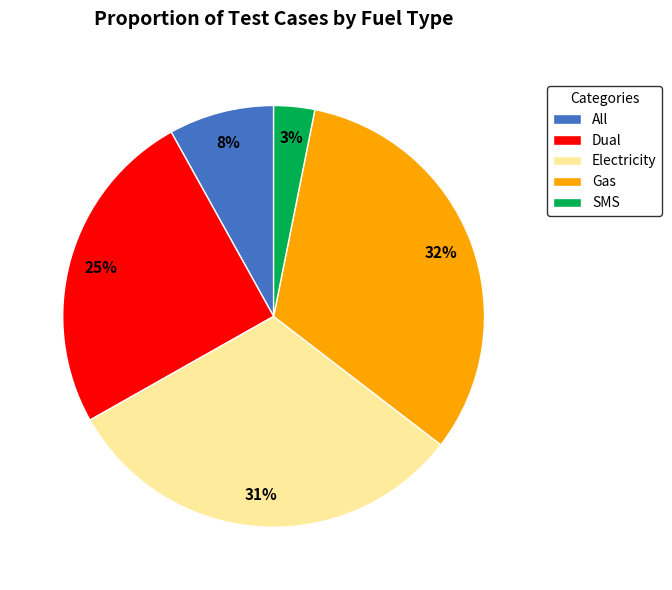

Approximately how many times larger is the value at All compared to Dual?

0.3